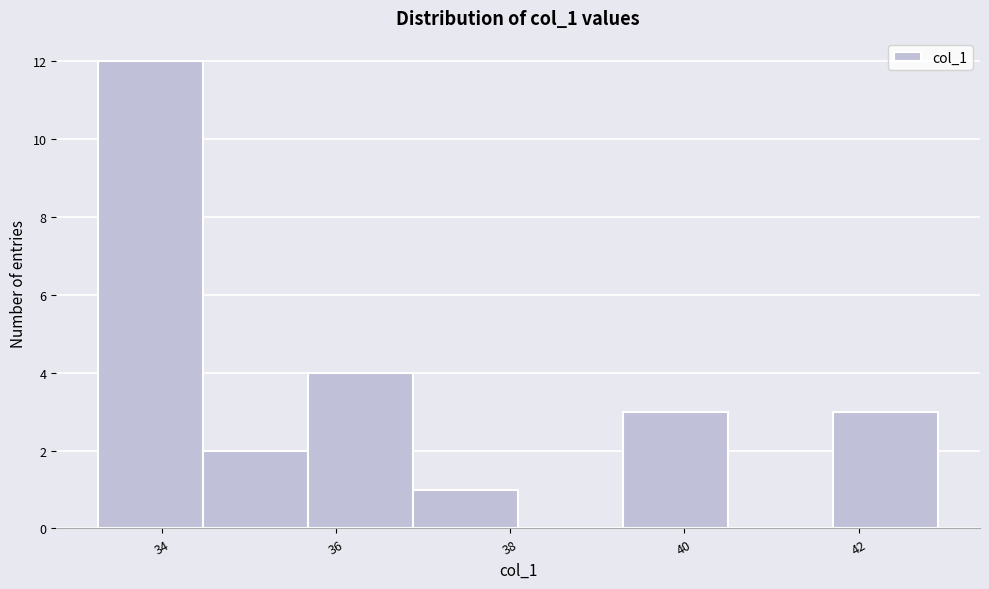

Over which range of the x-axis is the bar tallest?

33.2 to 34.4